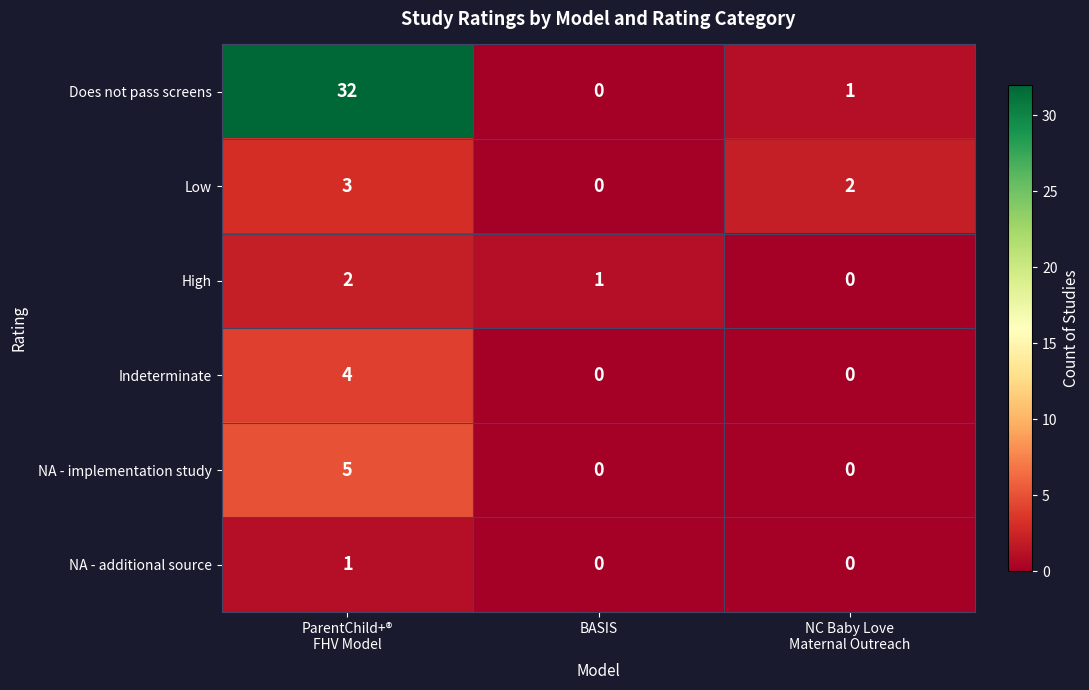

What is the difference between the maximum and minimum values in the Indeterminate series?

4